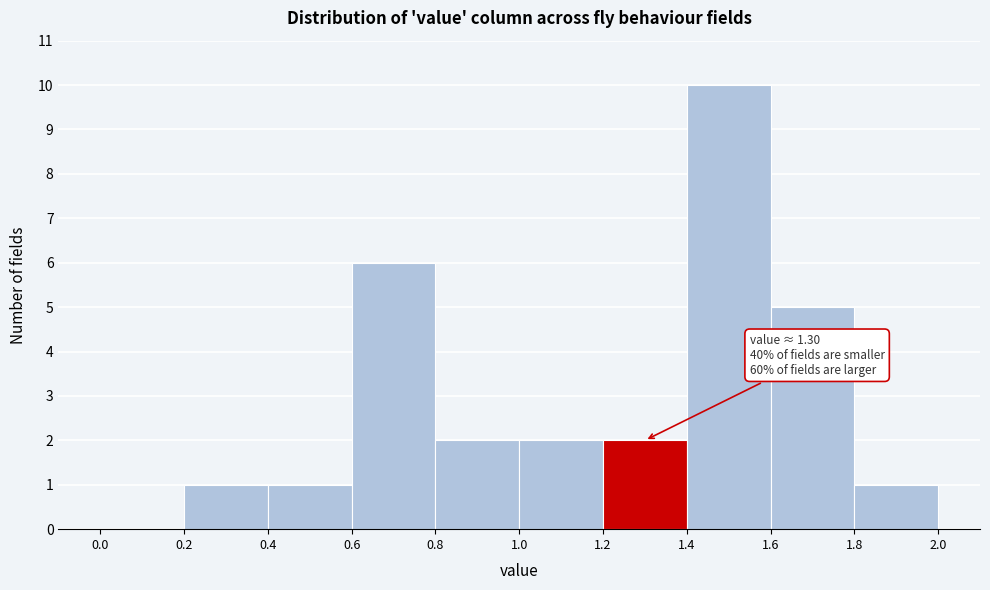

Which range on the x-axis has the tallest bar?

1.4 to 1.6